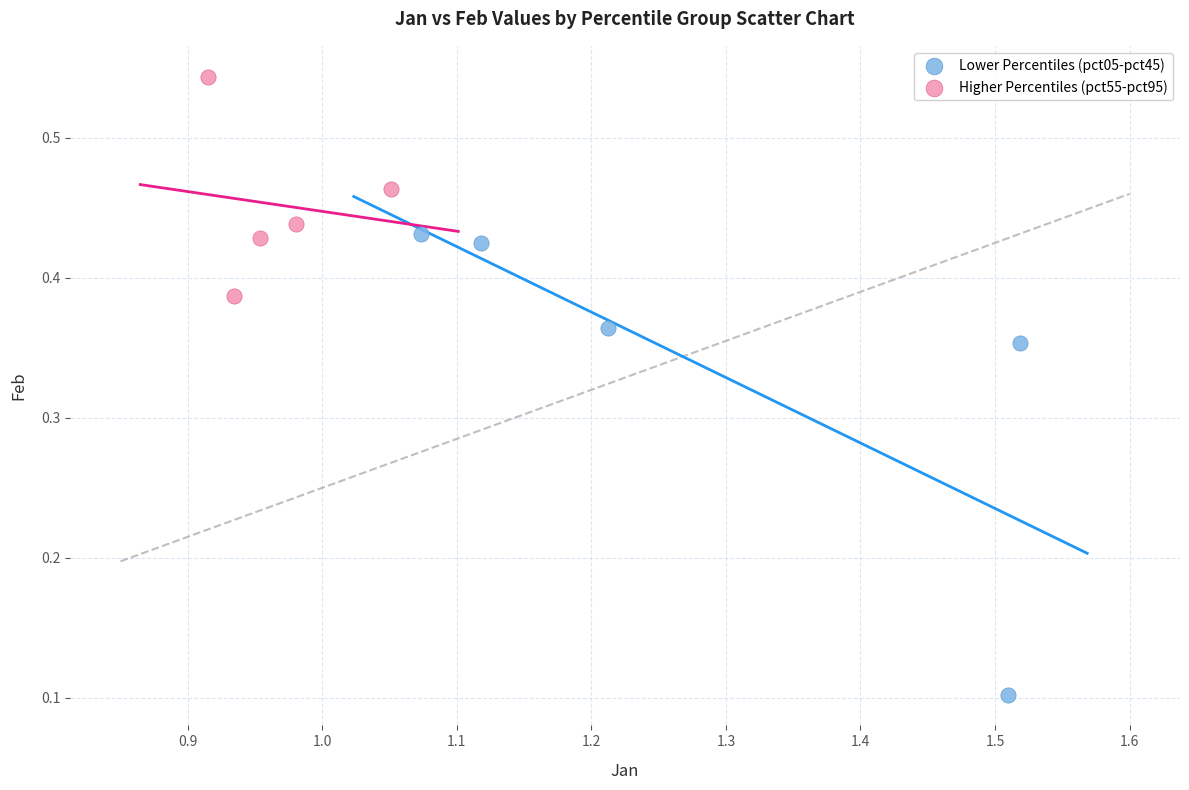

Which series reaches the minimum Y coordinate?

Lower Percentiles (pct05-pct45)